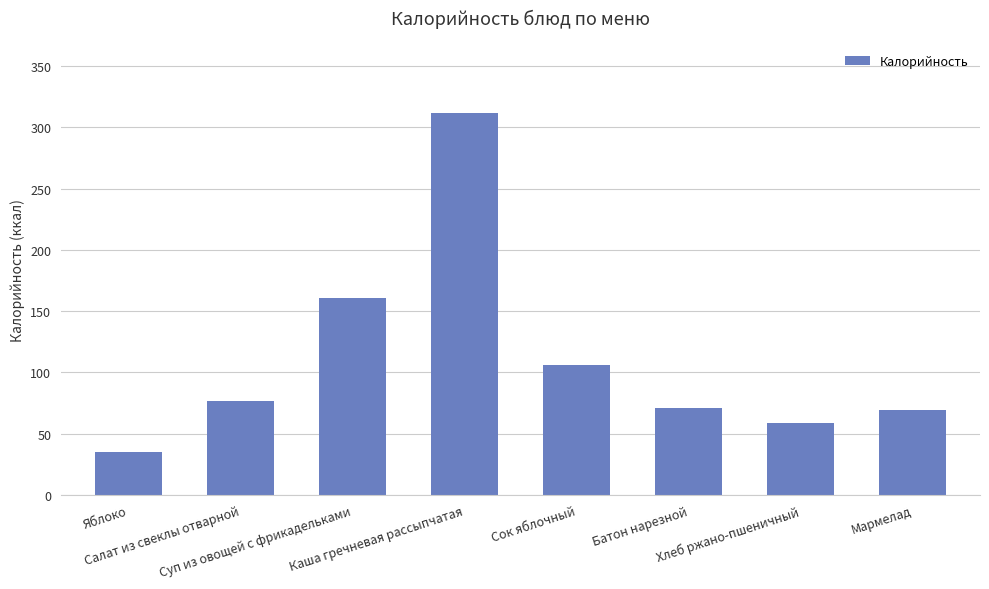

What is the ratio of the value at Мармелад to the value at Каша гречневая рассыпчатая?

0.2